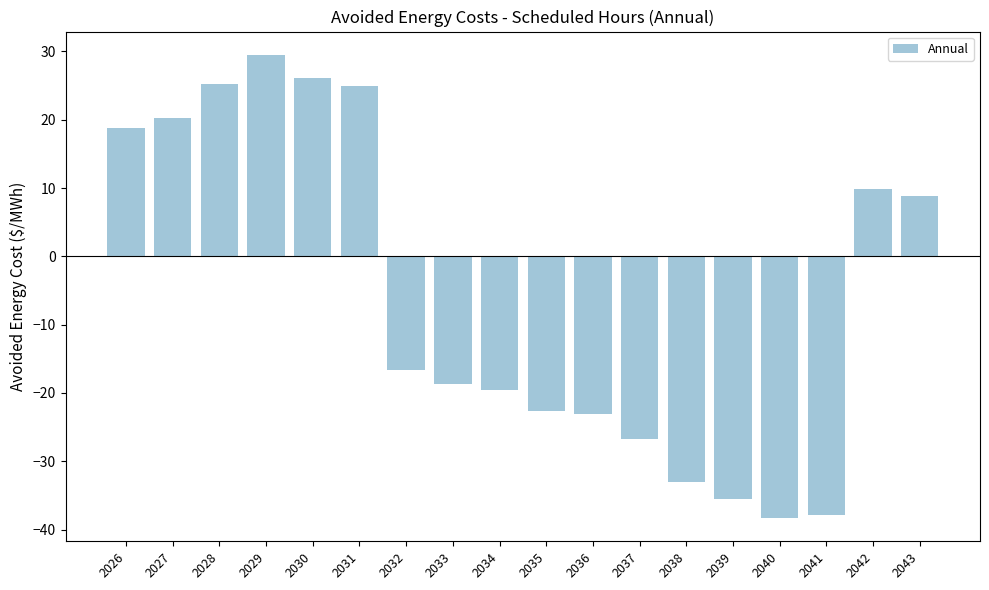

What is the change in value from 2030 to 2040?

-64.4